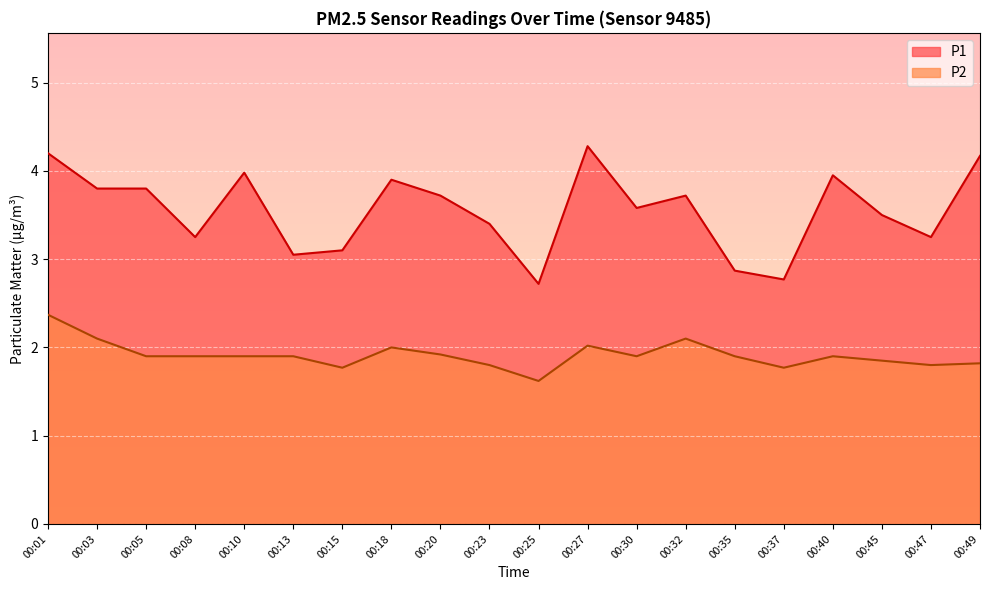

The value of P1 at 00:15 is 3.1. True or false?

True